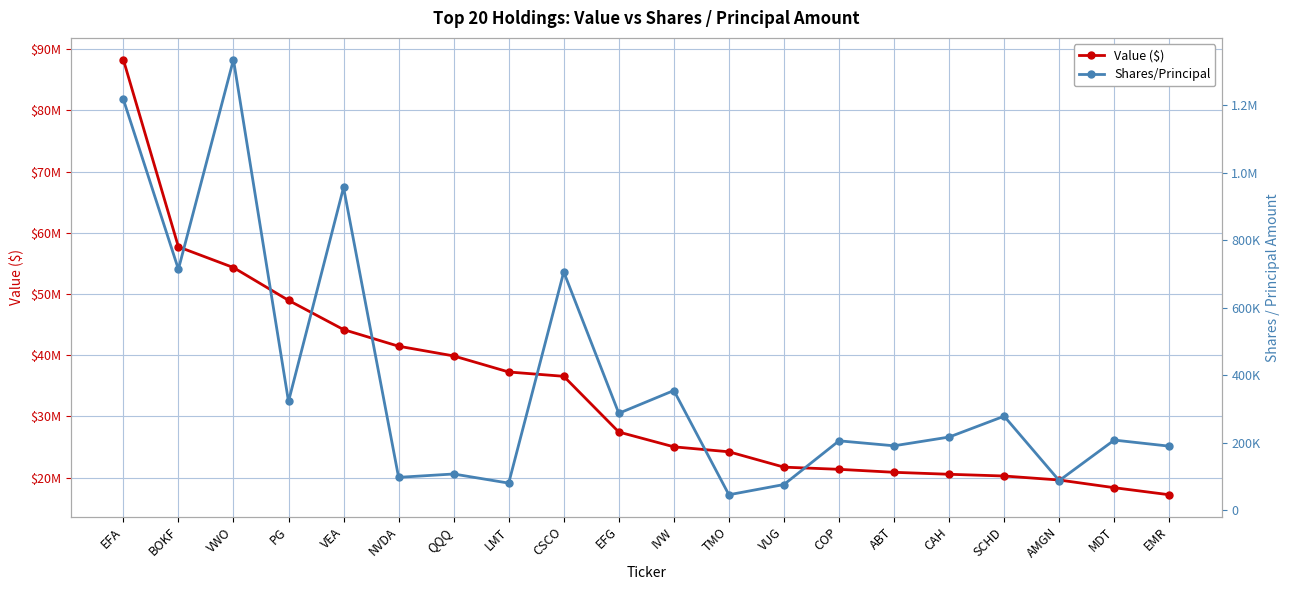

What is the value of the Value ($) point at the 16th from the left?

20558383